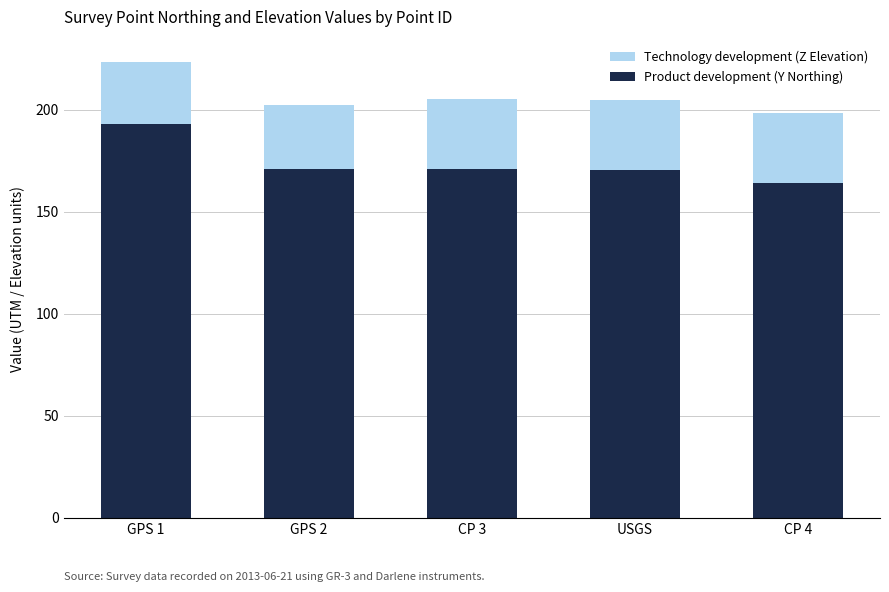

What is the total value across all series at CP 4?

198.3